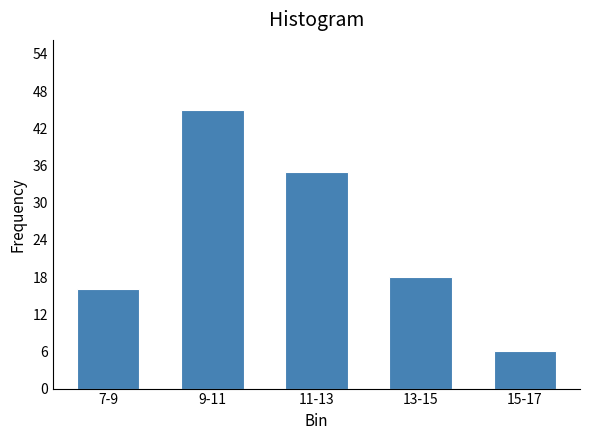

Reading left to right, list all the values displayed in this chart.

16	45	35	18	6